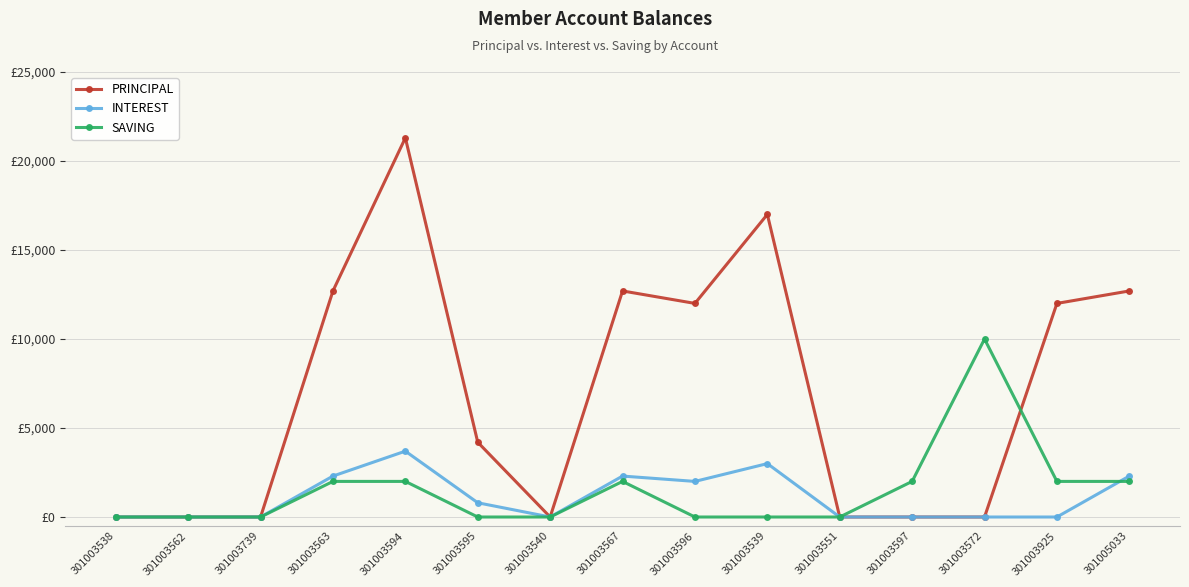

Which category has the highest value in the PRINCIPAL series?

301003594